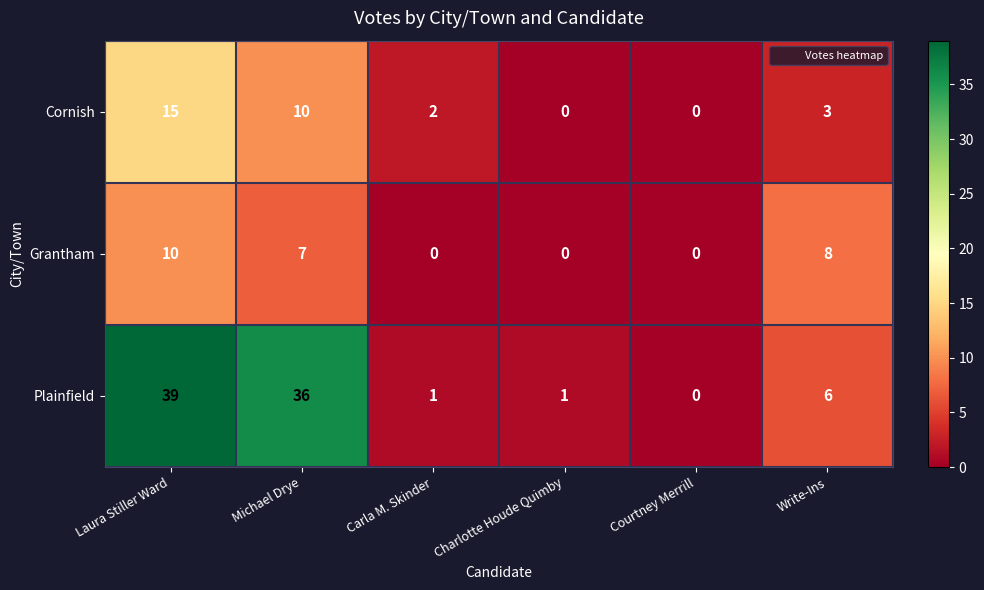

Reading left to right, transcribe all the data shown in this chart.

Cornish: Laura Stiller Ward=15	Michael Drye=10	Carla M. Skinder=2	Charlotte Houde Quimby=0	Courtney Merrill=0	Write-Ins=3
Grantham: Laura Stiller Ward=10	Michael Drye=7	Carla M. Skinder=0	Charlotte Houde Quimby=0	Courtney Merrill=0	Write-Ins=8
Plainfield: Laura Stiller Ward=39	Michael Drye=36	Carla M. Skinder=1	Charlotte Houde Quimby=1	Courtney Merrill=0	Write-Ins=6